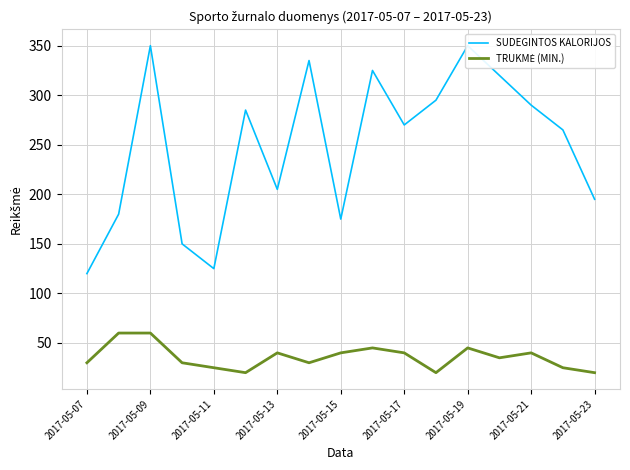

Which series changed the most between 13 and 14?

SUDEGINTOS KALORIJOS